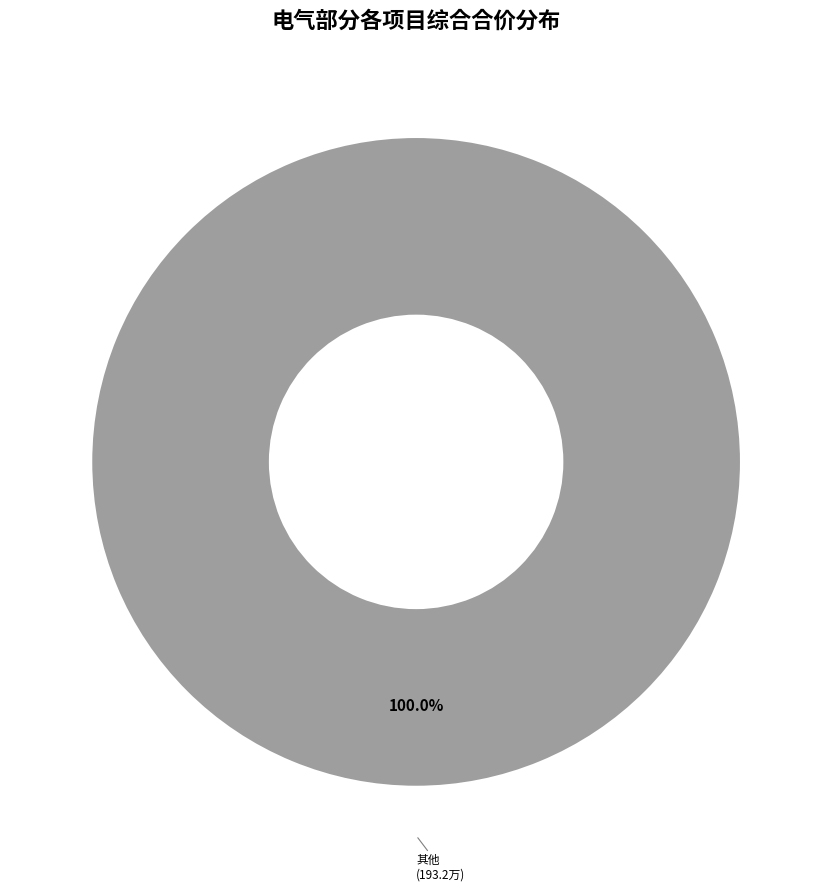

What is the majority slice?

其他